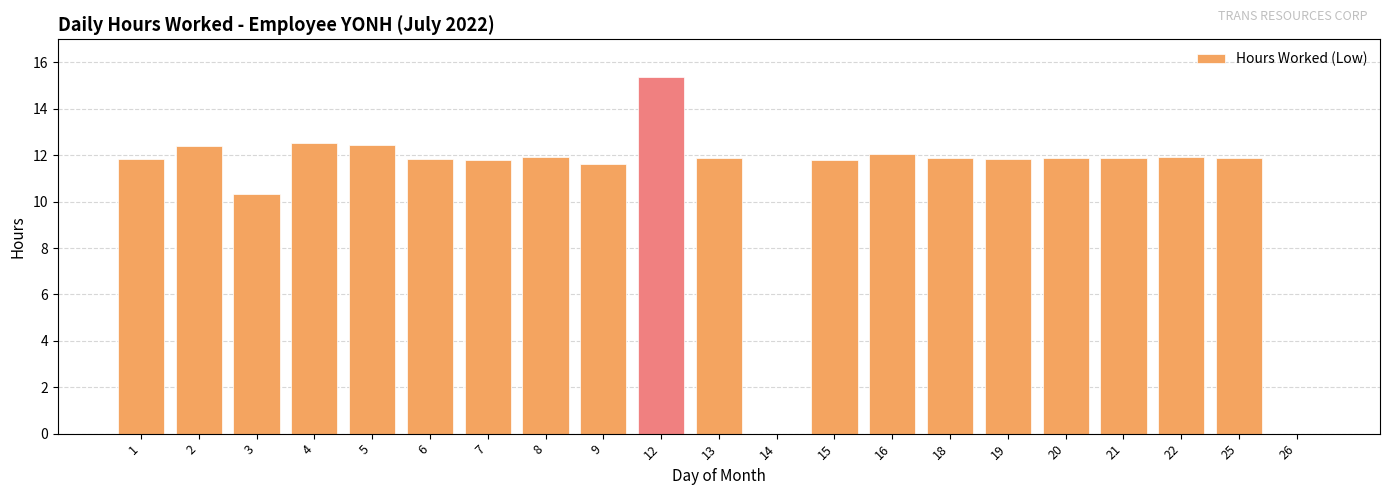

At which category does the chart reach its peak across all series?

12